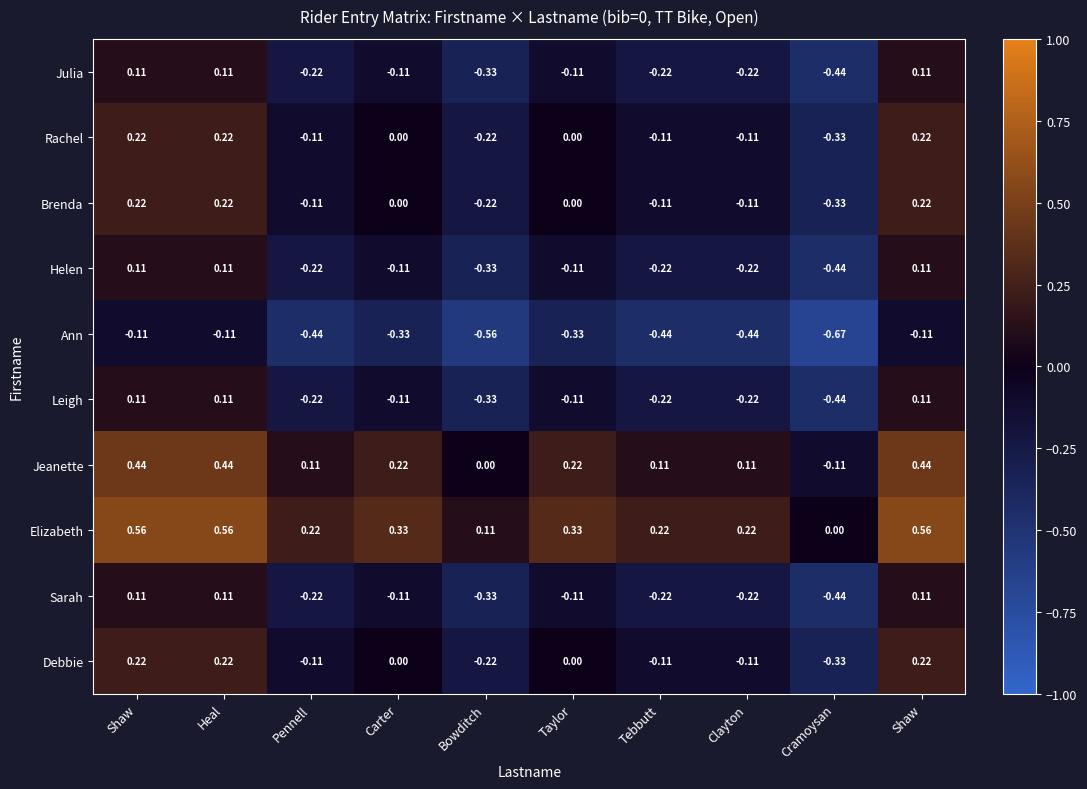

At which category is the sum across all series the highest?

Shaw